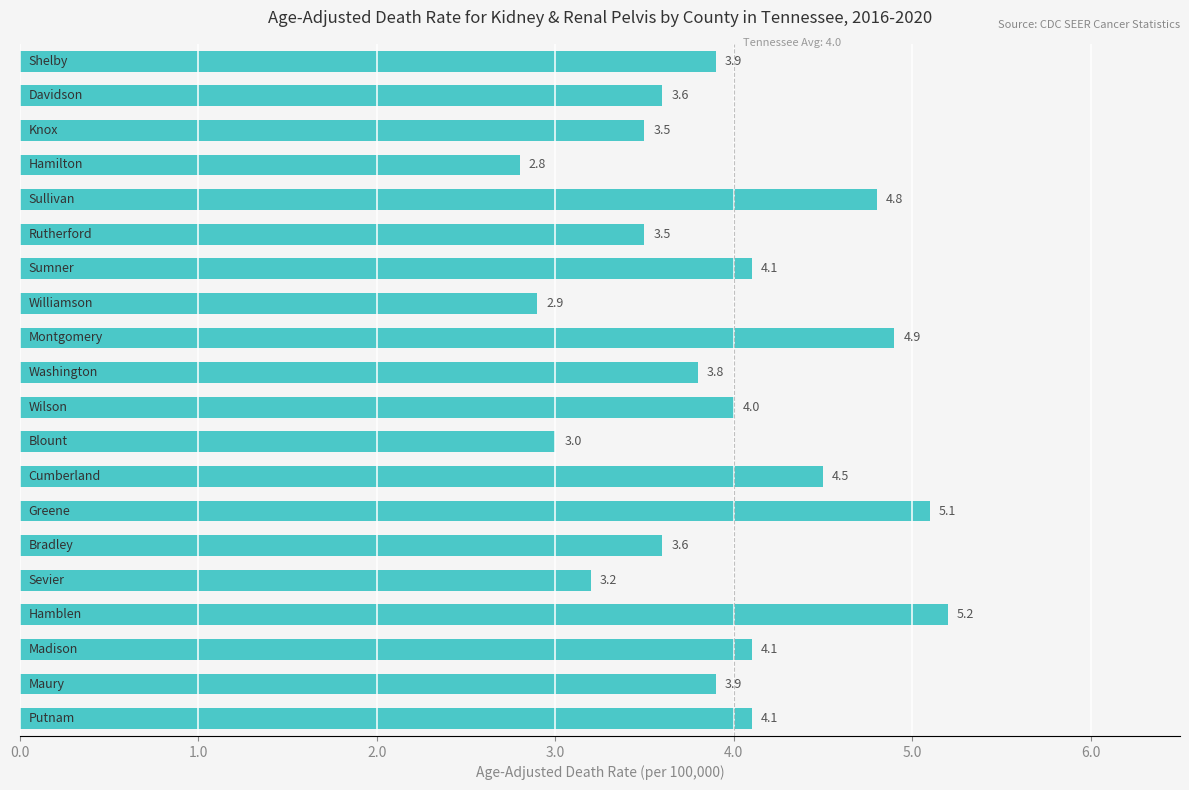

What is the value of the 17th bar from the top?

5.2